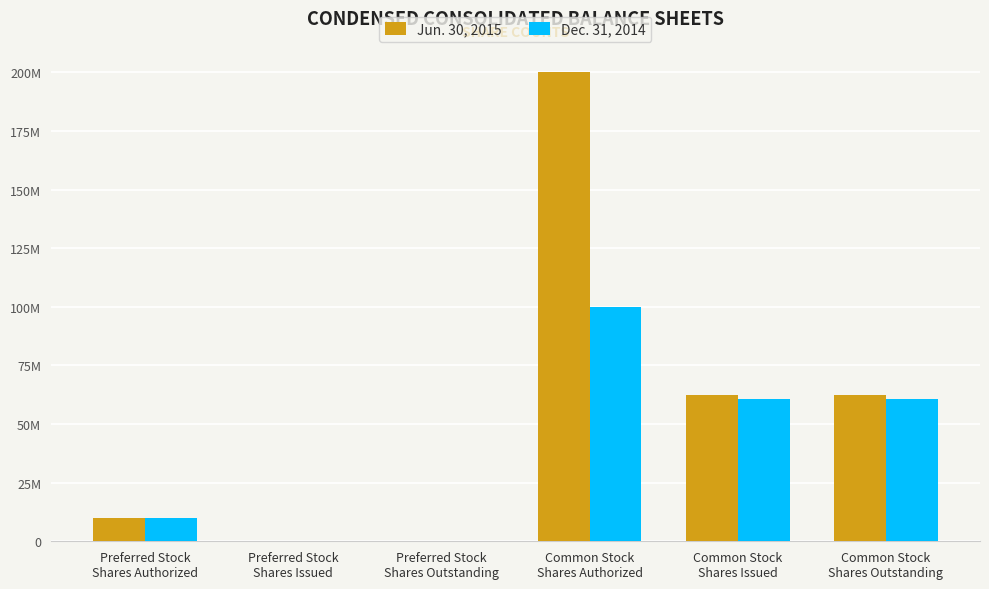

At which label does Jun. 30, 2015 reach its peak?

Common Stock
Shares Authorized